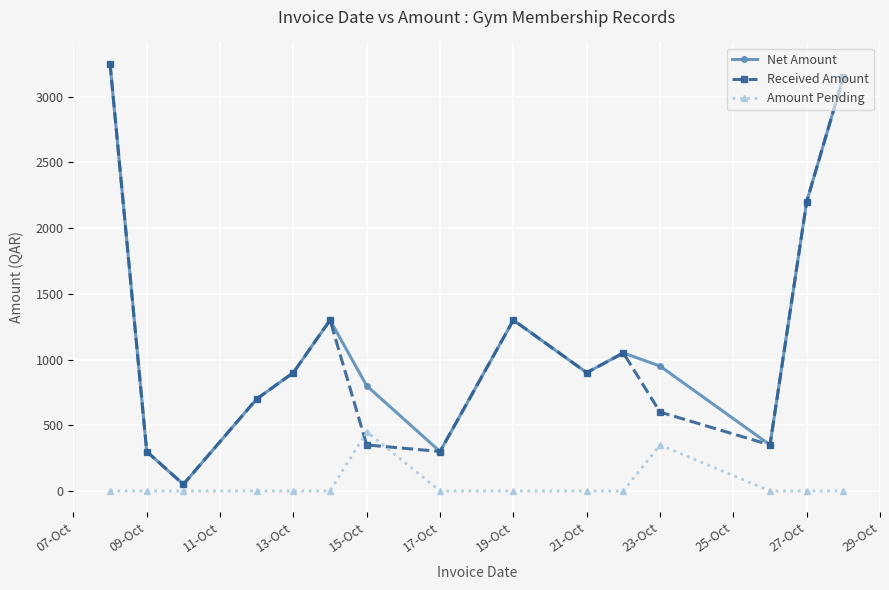

In Received Amount, how many points are higher than both neighbors (excluding endpoints)?

3